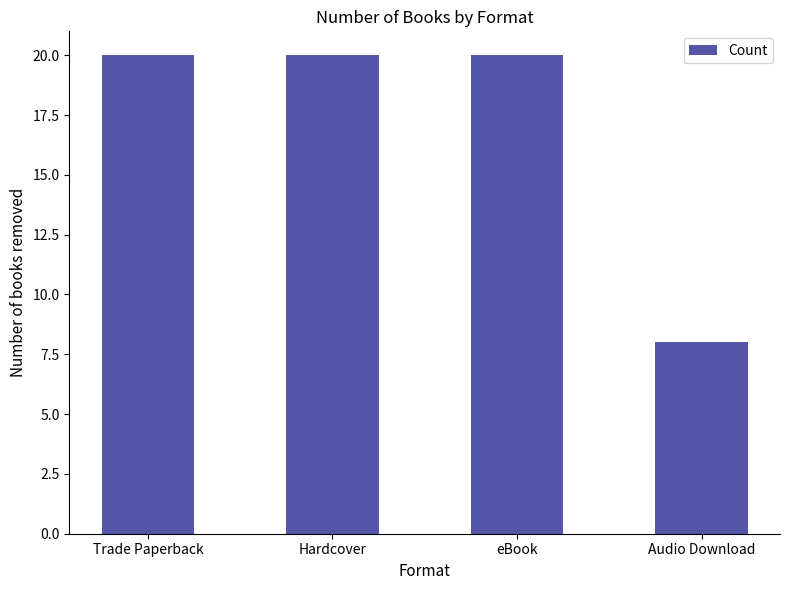

Does the chart contain any negative values?

No